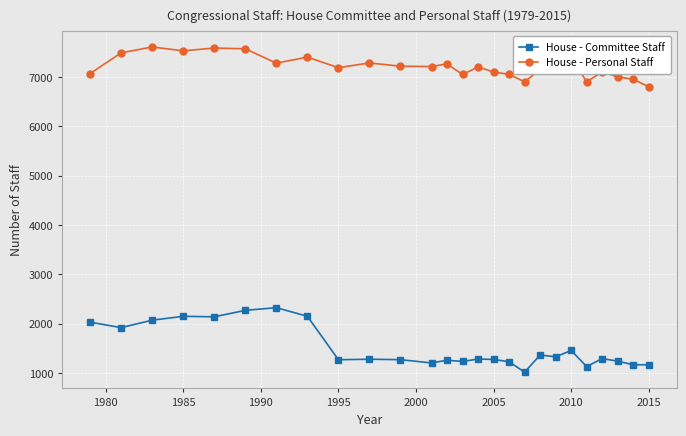

What is the difference between the maximum and minimum values in the House - Committee Staff series?

1307